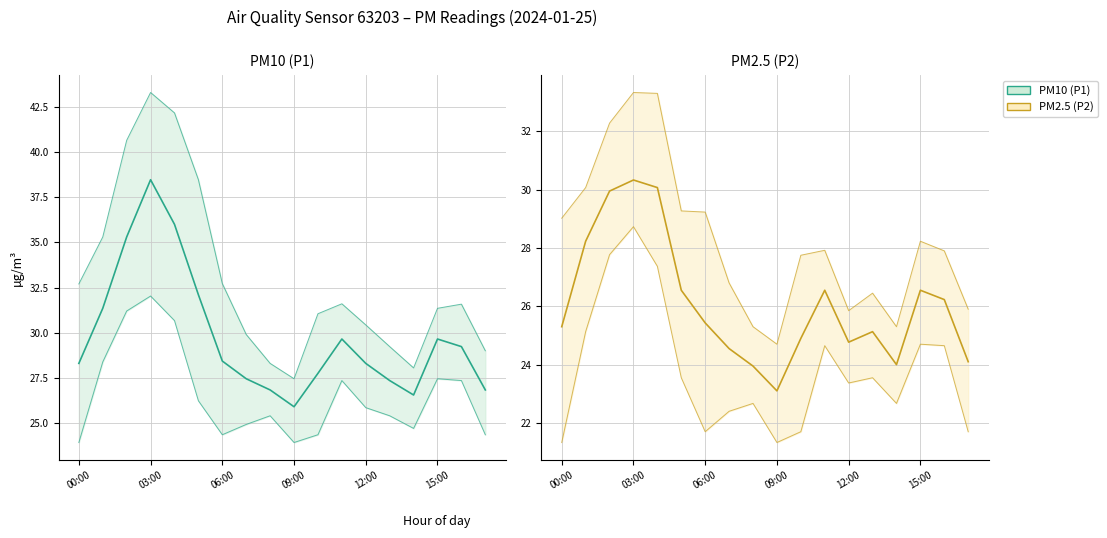

What is the minimum value for PM10 (P1) mid?

25.9